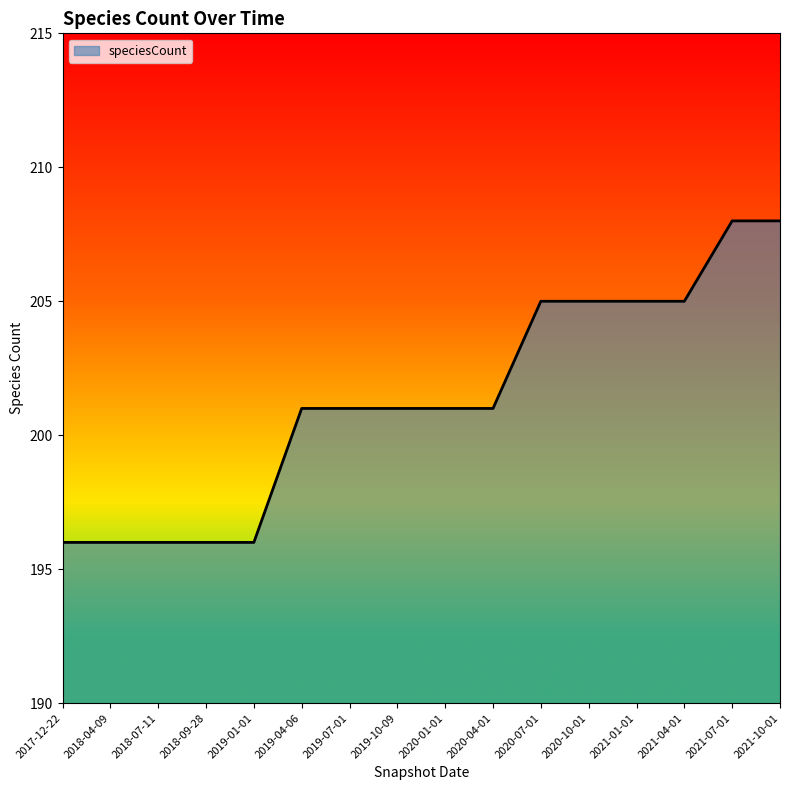

What is the smallest value displayed?

196